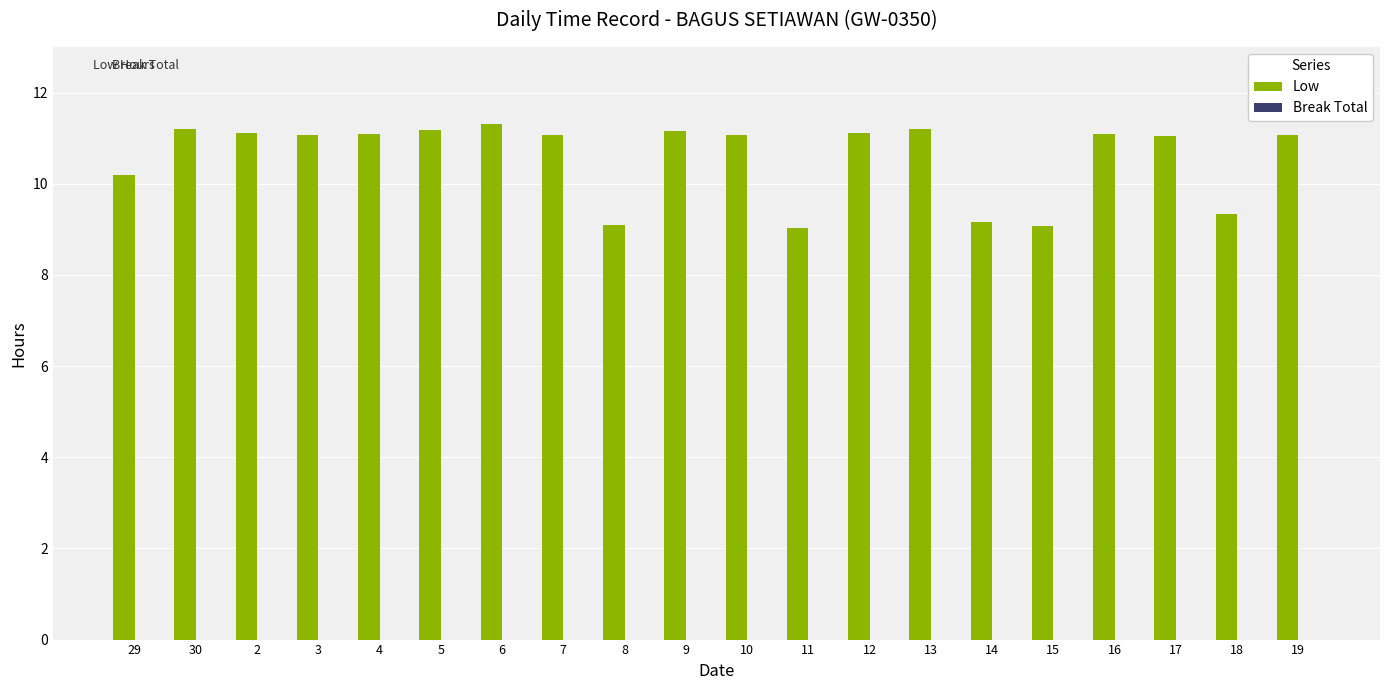

What is the minimum value shown in the chart?

9.0